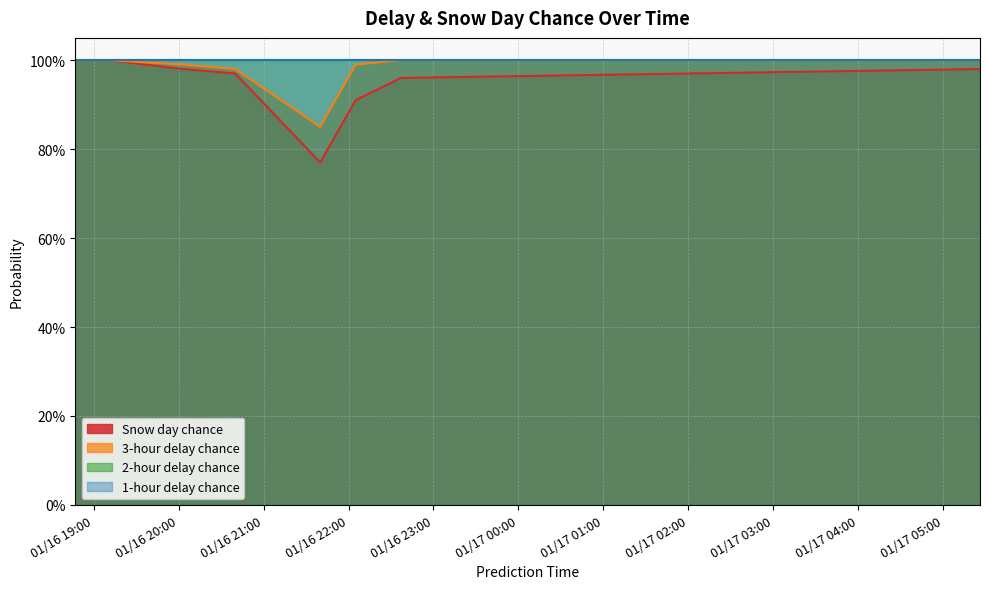

What is the sum of the Snow day chance values at 2018-01-16 20:03:00 and 2018-01-16 22:37:00?

1.9